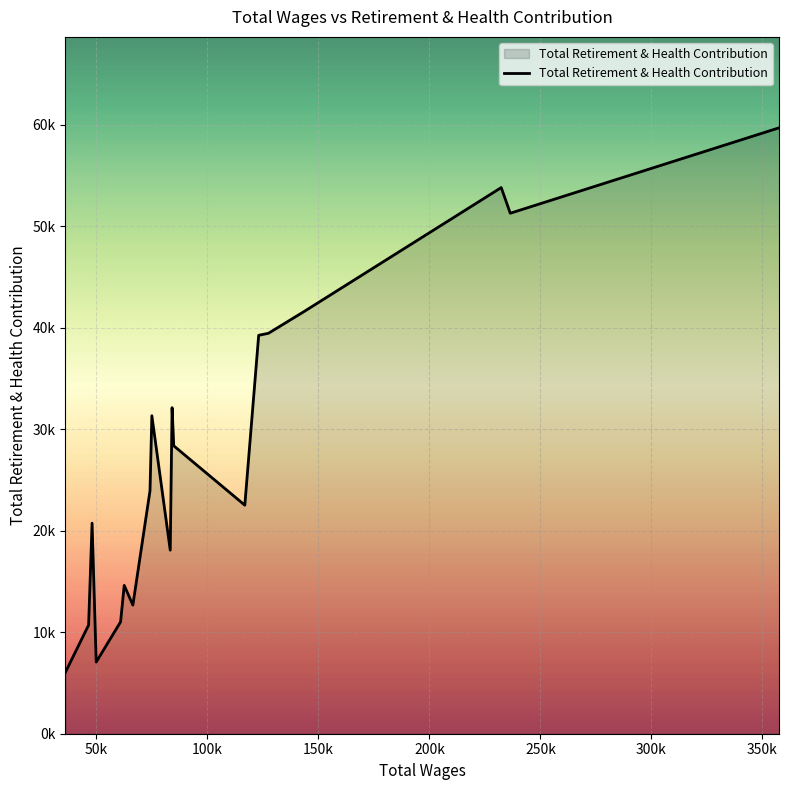

Does the chart have visible grid lines?

Yes